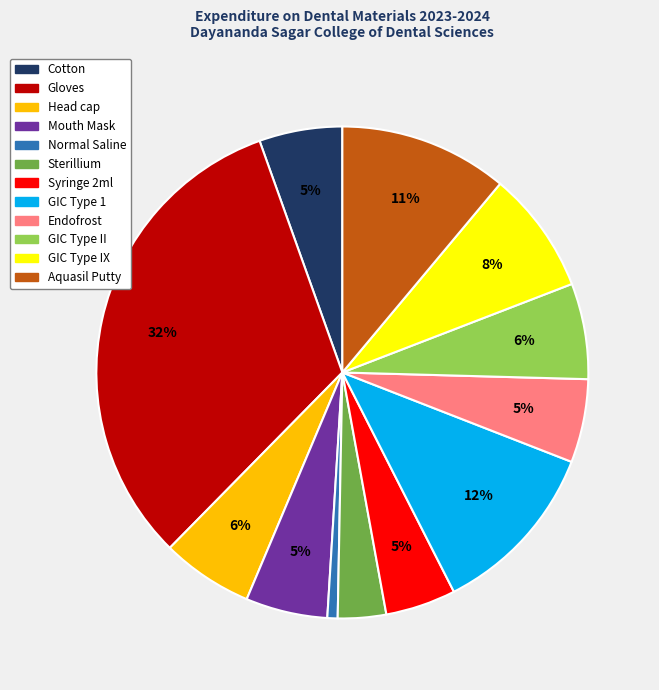

To the nearest percent, what is the average slice percentage?

8%